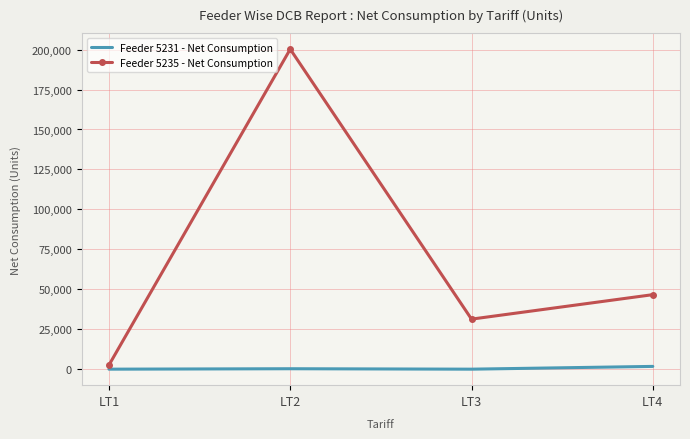

The value of Feeder 5235 - Net Consumption at LT3 is 31316. True or false?

True